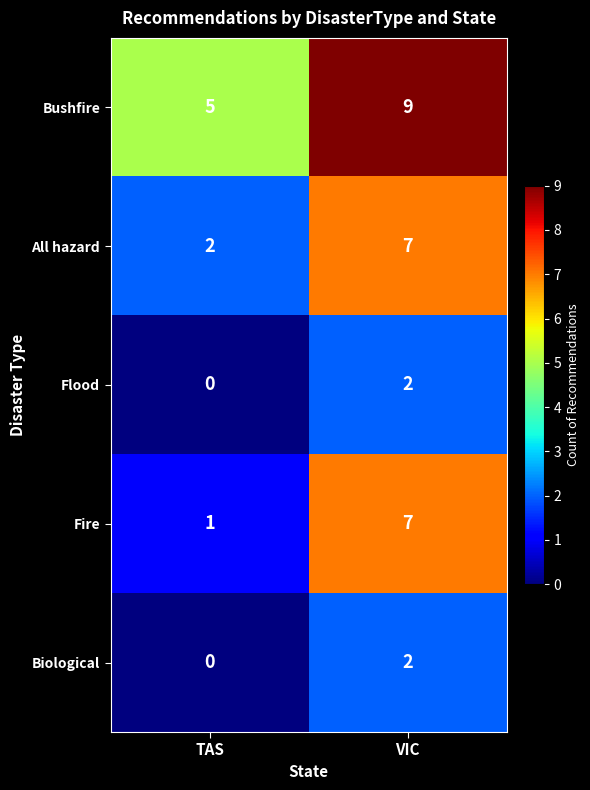

Which series has the widest spread of values?

Fire